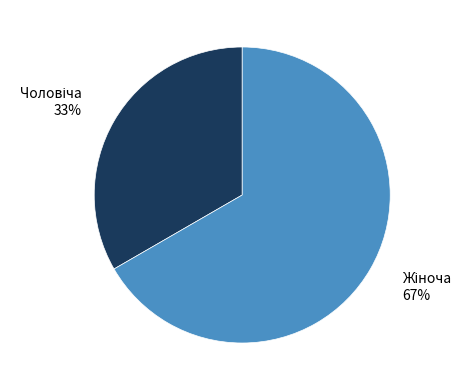

Is there a majority slice in this chart?

Yes